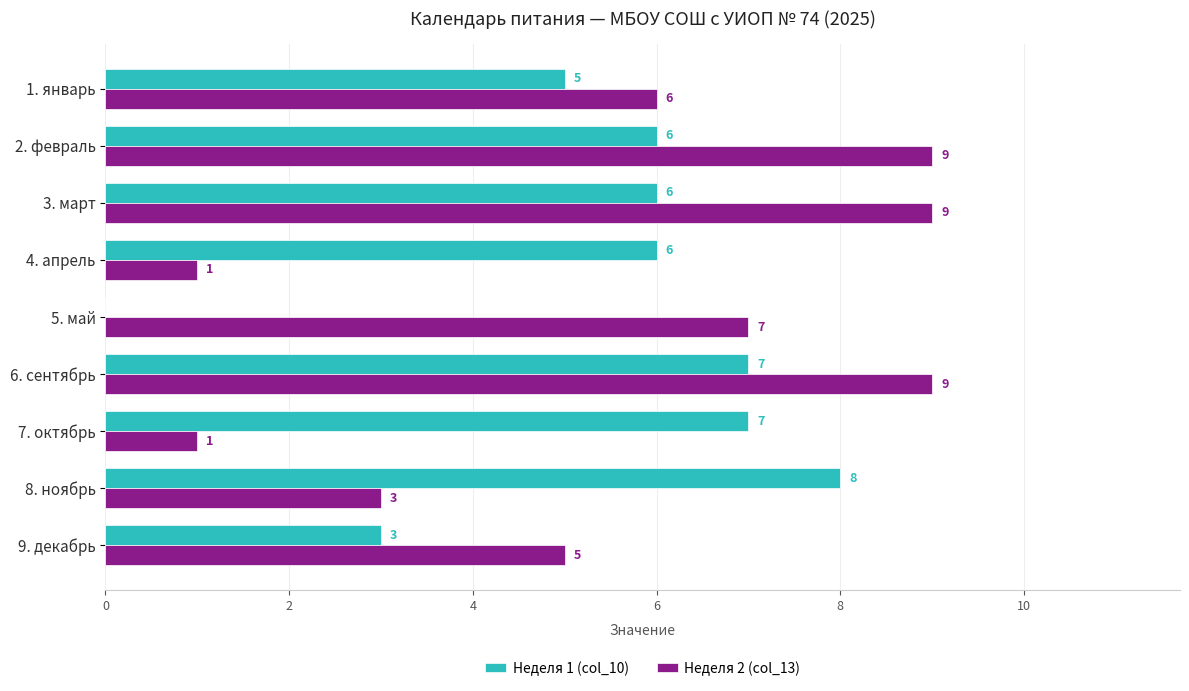

Between 2. февраль and 4. апрель, which series saw the biggest shift?

Неделя 2 (col_13)